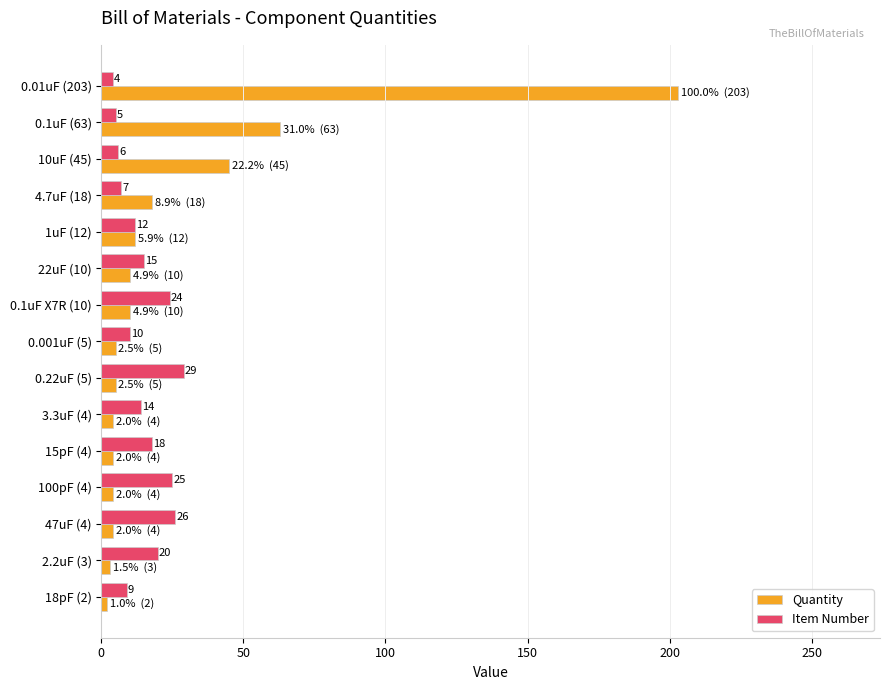

Which series changed the most between 0.001uF (5) and 2.2uF (3)?

Item Number